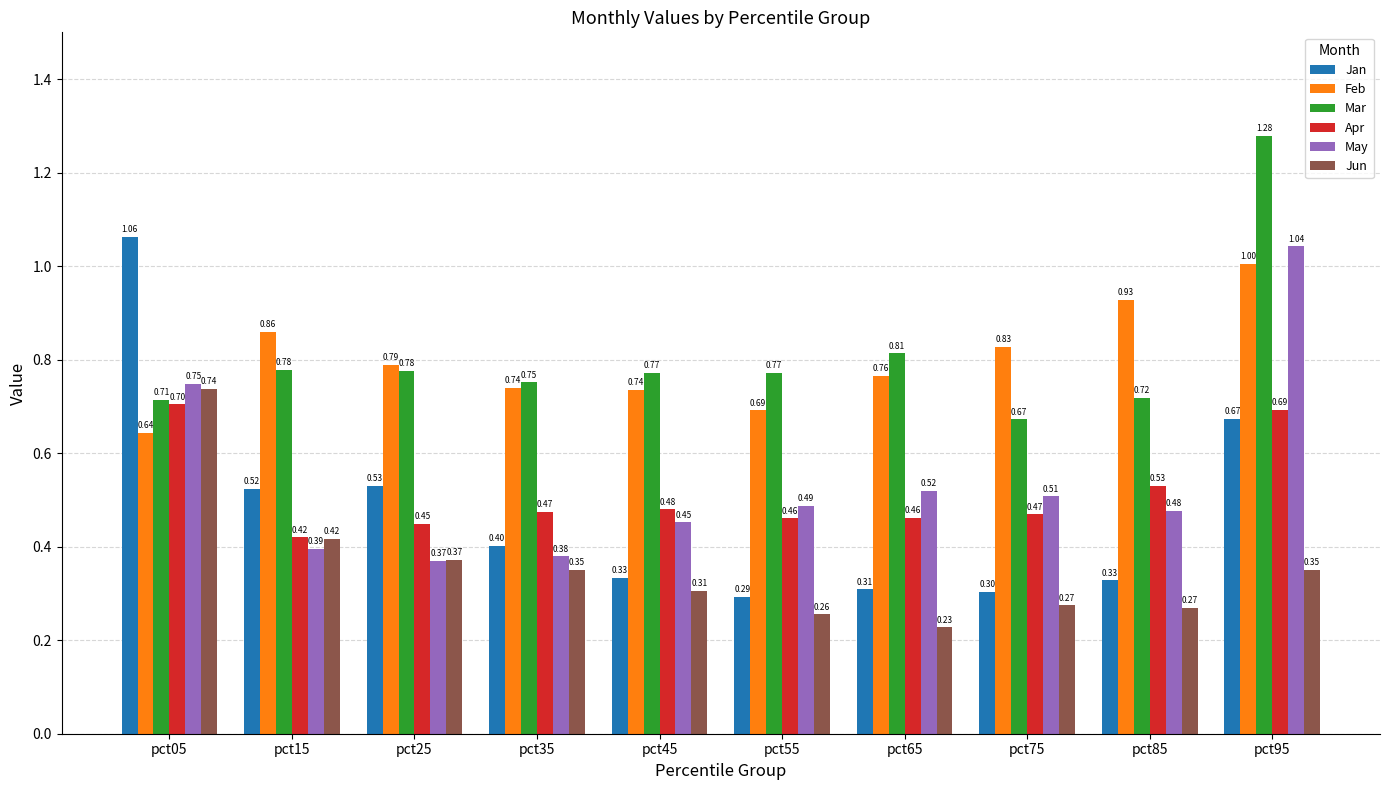

Is the value of Jun at pct65 greater than the value of Apr at pct65?

No